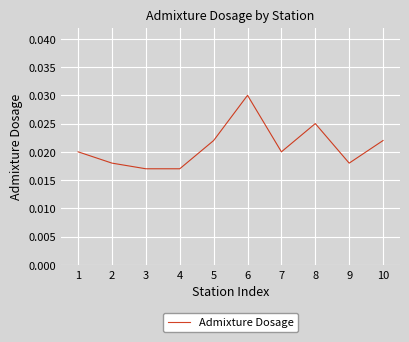

At which category does the chart reach its peak across all series?

6